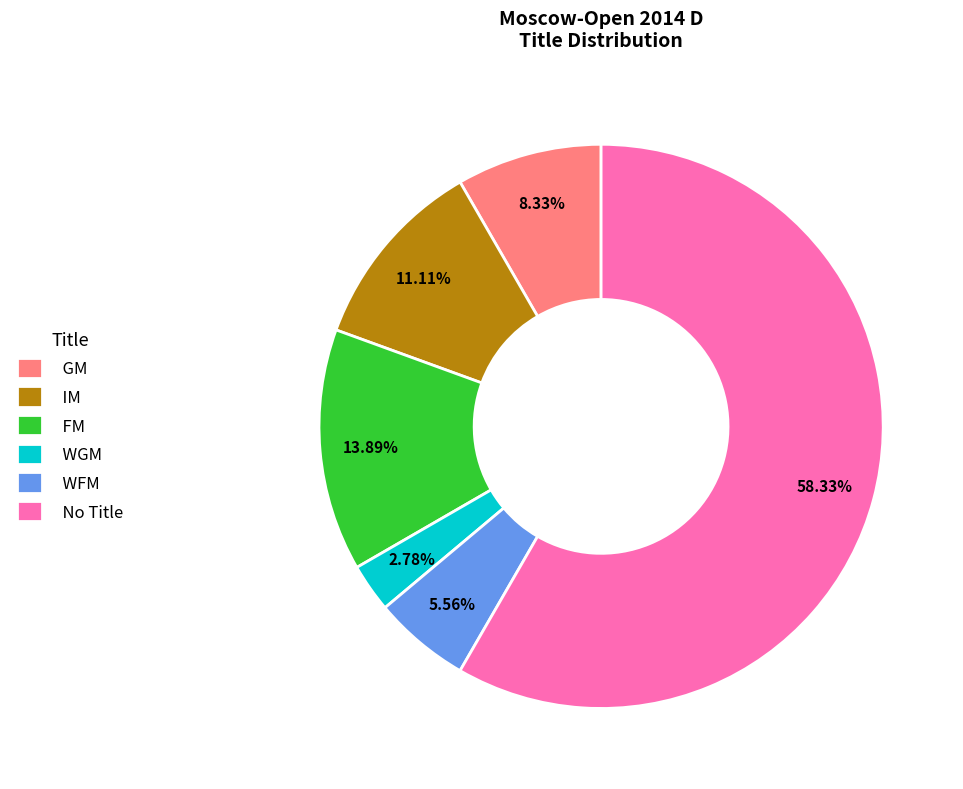

Which has a higher value, IM or FM?

FM